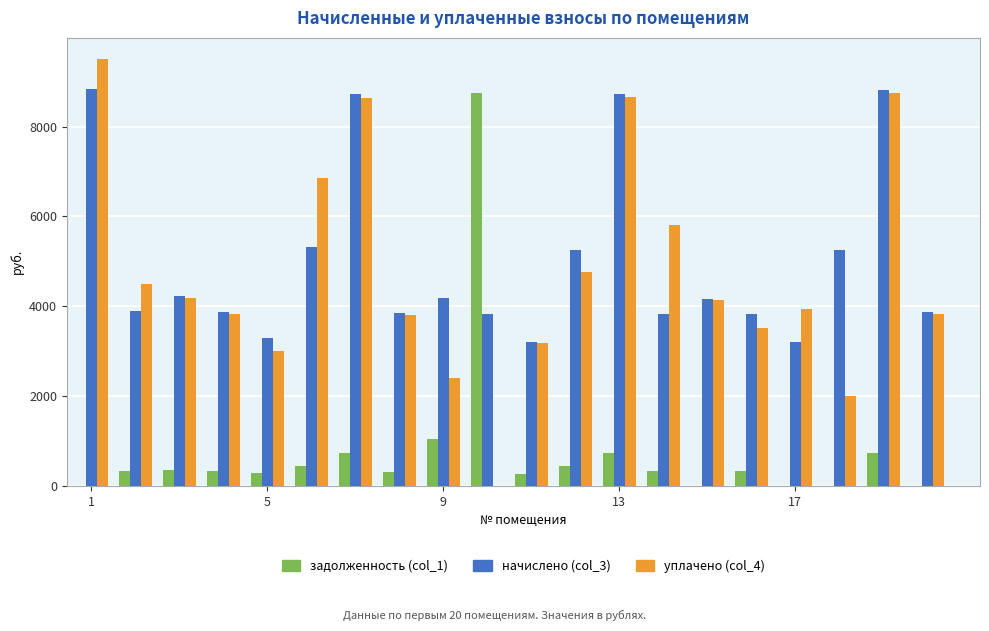

What is the greatest value displayed?

9500.4